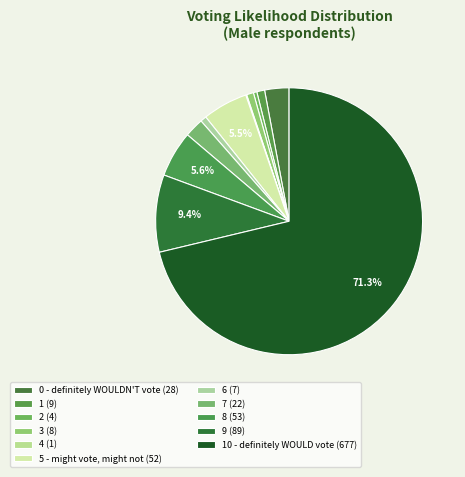

Count the number of slices in the pie.

11